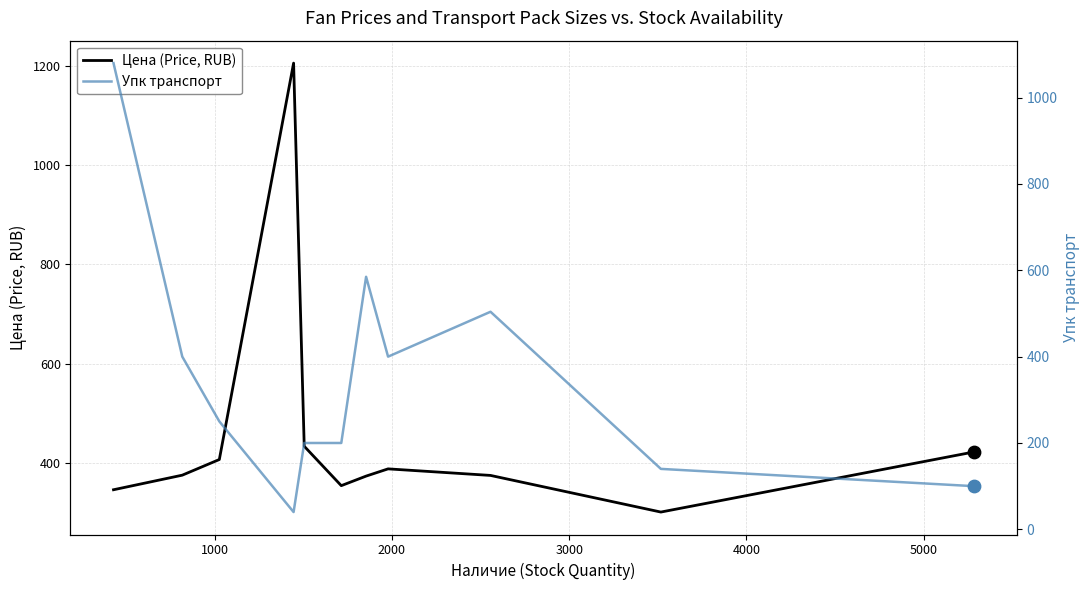

At how many categories does at least one series exceed 1185?

1